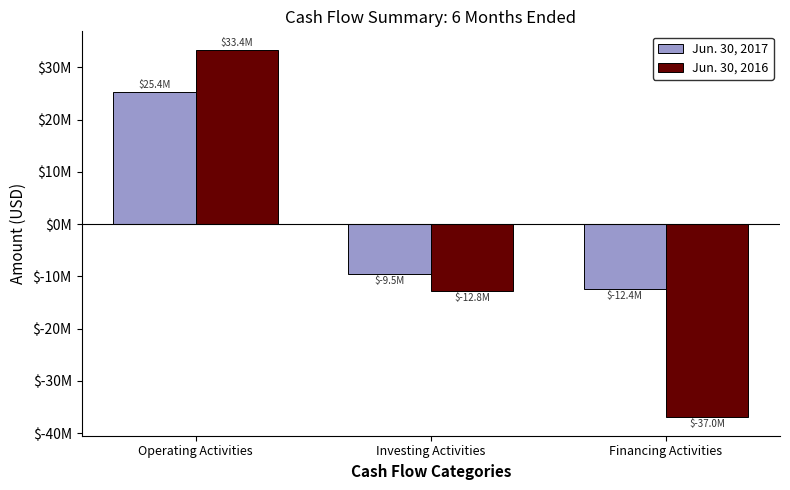

At which category is the sum across all series the highest?

Operating Activities